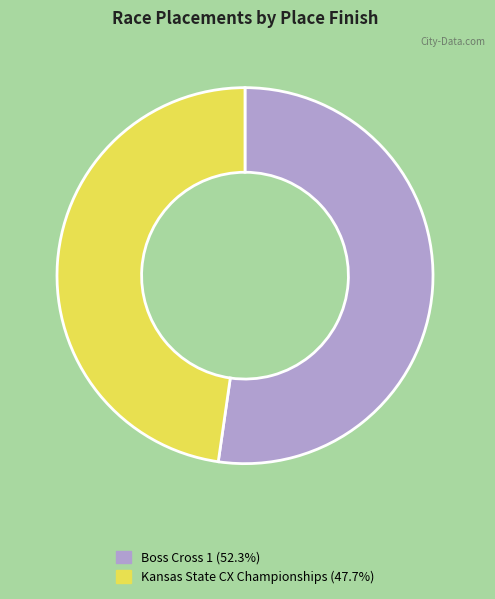

True or false: Boss Cross 1 accounts for 52% of the total.

True